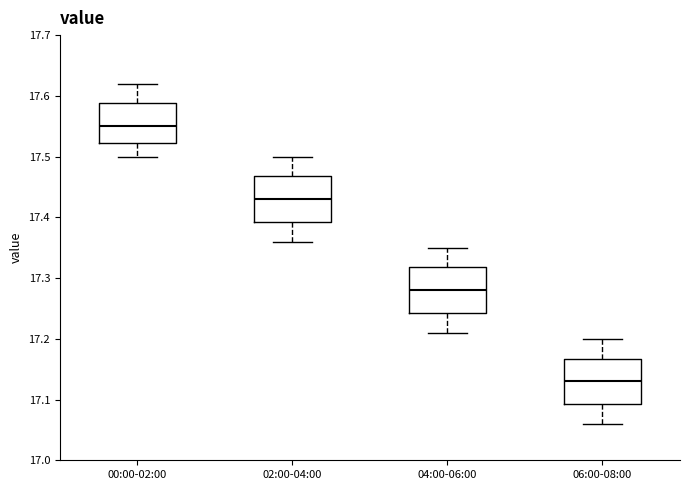

Reading left to right, read every box against the y-axis: the position of its median line, the range the box covers, and the ends of its whiskers. The values are not printed on the chart, so give them approximately, as read against the axis.

00:00-02:00: median 17.55, box 17.52 to 17.59, whiskers 17.50 to 17.62
02:00-04:00: median 17.43, box 17.39 to 17.47, whiskers 17.36 to 17.50
04:00-06:00: median 17.28, box 17.24 to 17.32, whiskers 17.21 to 17.35
06:00-08:00: median 17.13, box 17.09 to 17.17, whiskers 17.06 to 17.20